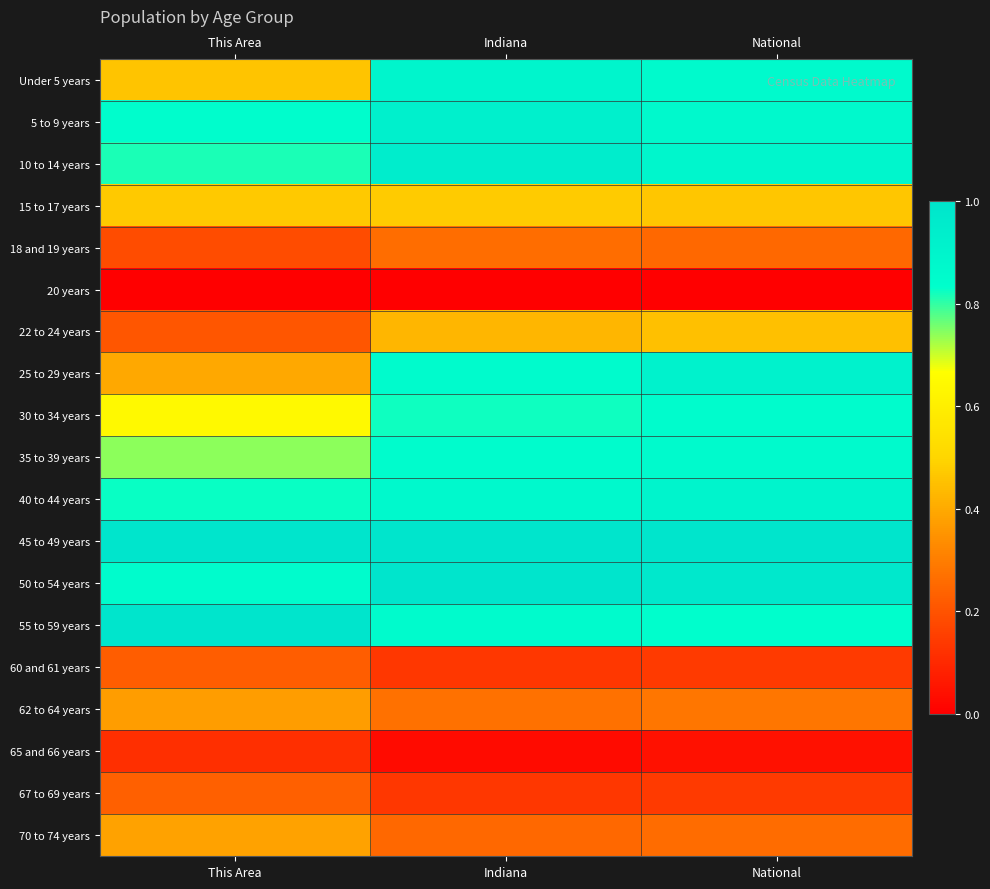

Which category has the lowest value across all series?

This Area